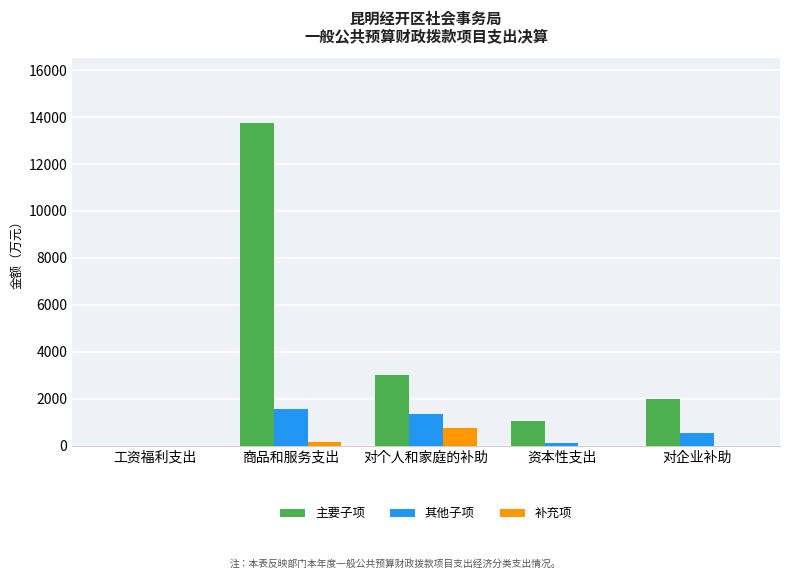

Which series has the largest total across all categories?

主要子项